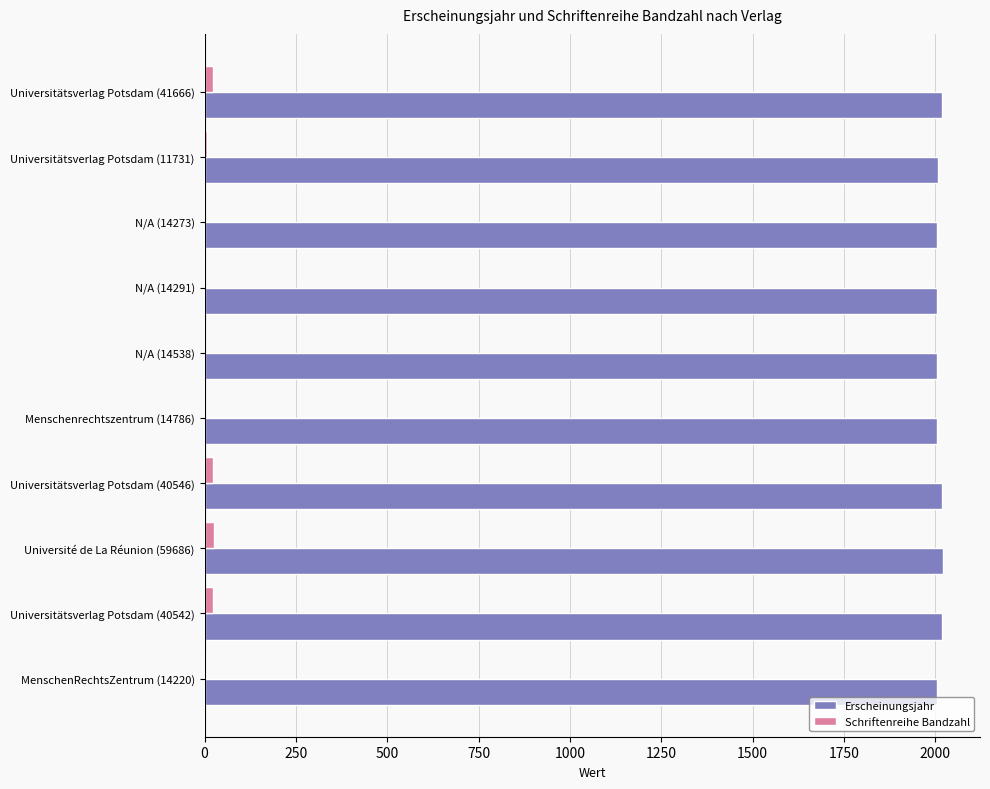

What is the average value of the Erscheinungsjahr series?

2010